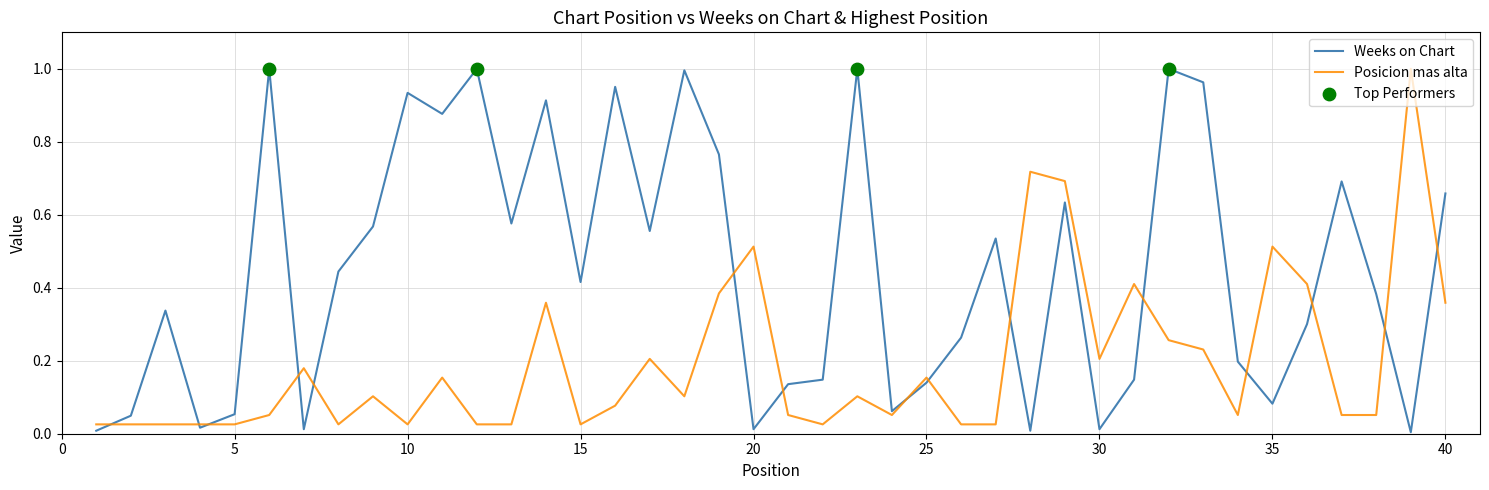

Rank the series by their average value, from highest to lowest.

Weeks on Chart, Posicion mas alta